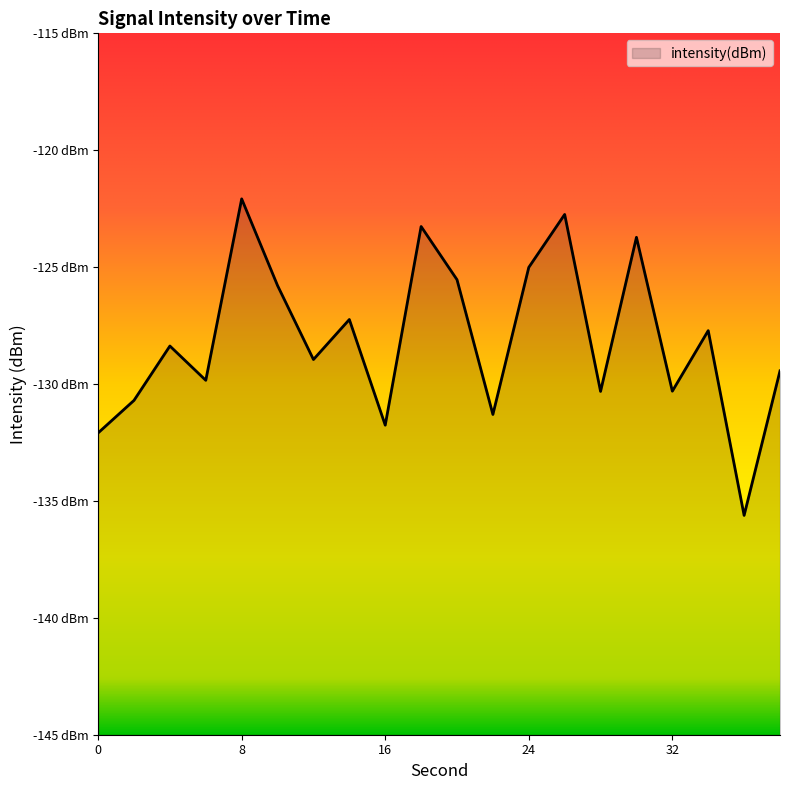

How many interior local valleys (lower than both neighbors) does the data have?

7